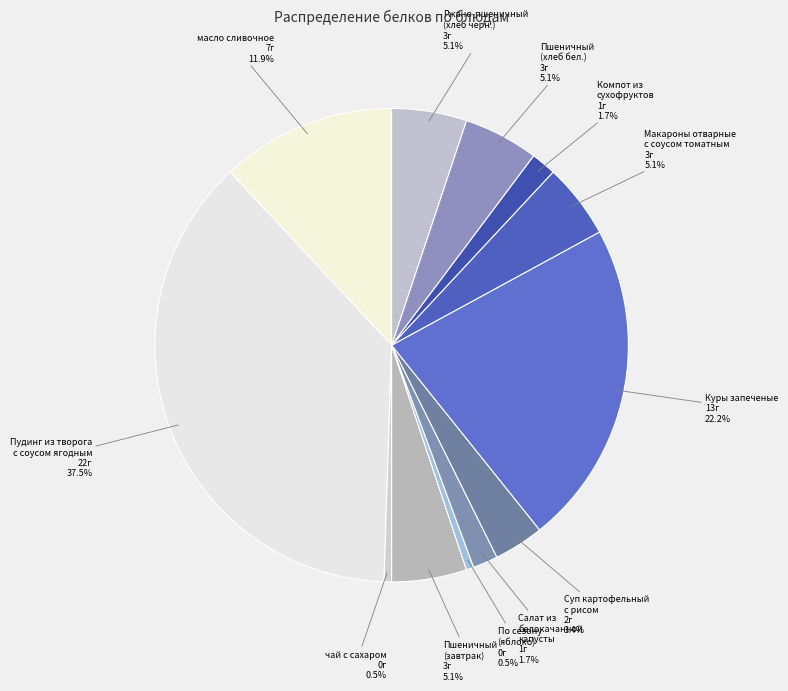

The Пшеничный (хлеб бел.) slice represents 17% of the pie. True or false?

False